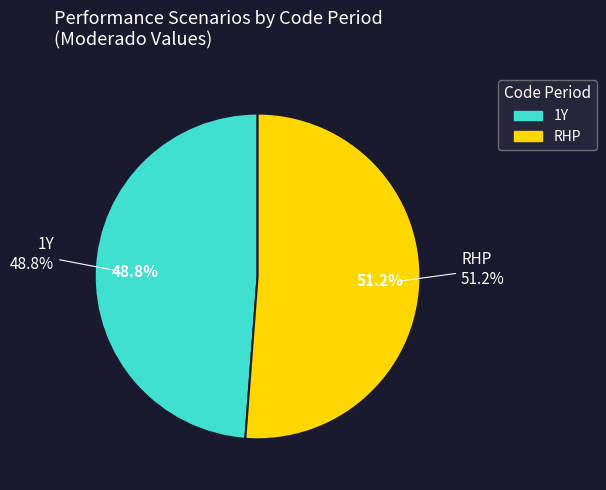

What percentage is NOT represented by 1Y?

51.2%